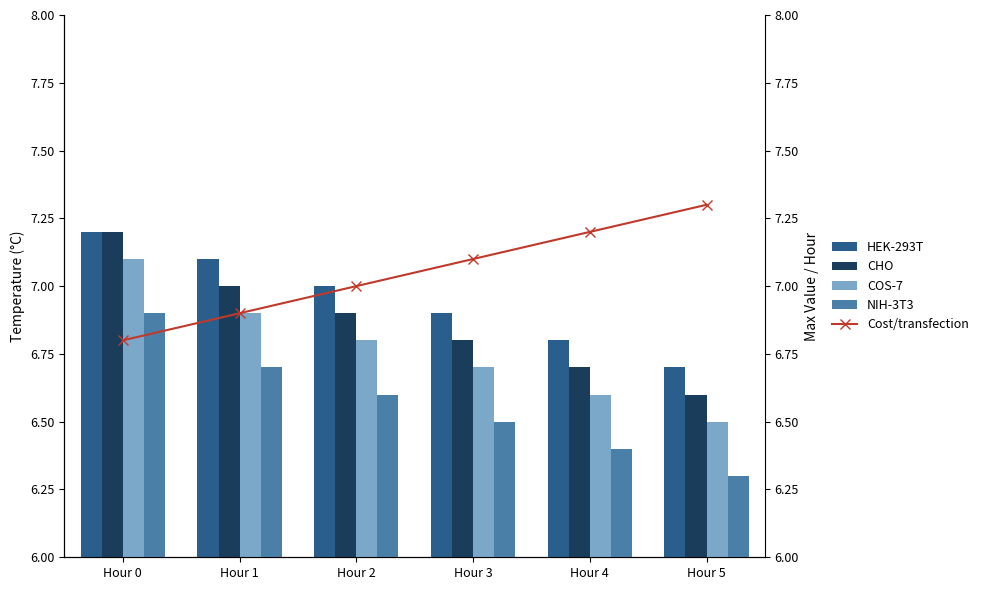

List the series in order of their peak value, lowest first.

NIH-3T3, COS-7, HEK-293T, CHO, Cost/transfection